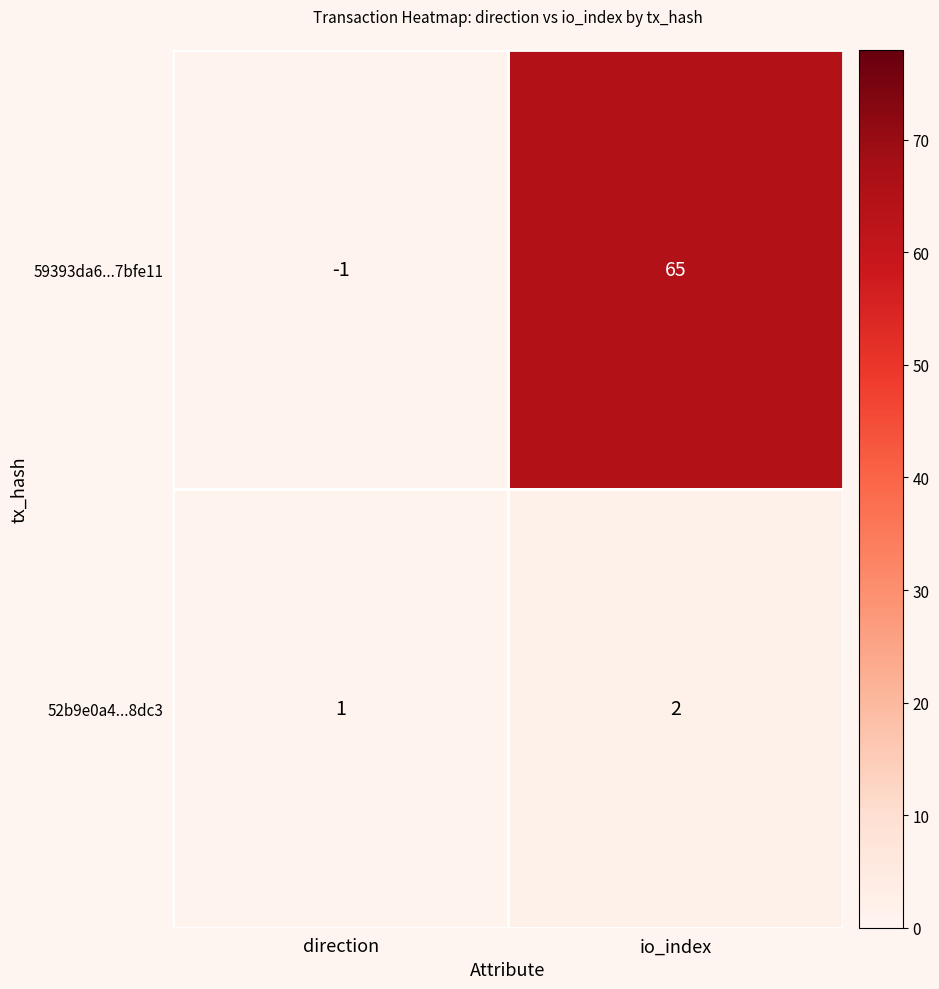

The 59393da6...7bfe11 series shows -1 at direction. True or false?

True